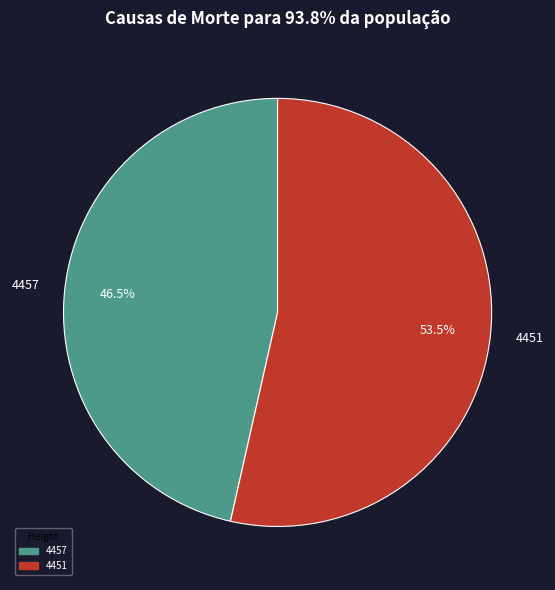

What is the smallest slice in the pie chart?

4457